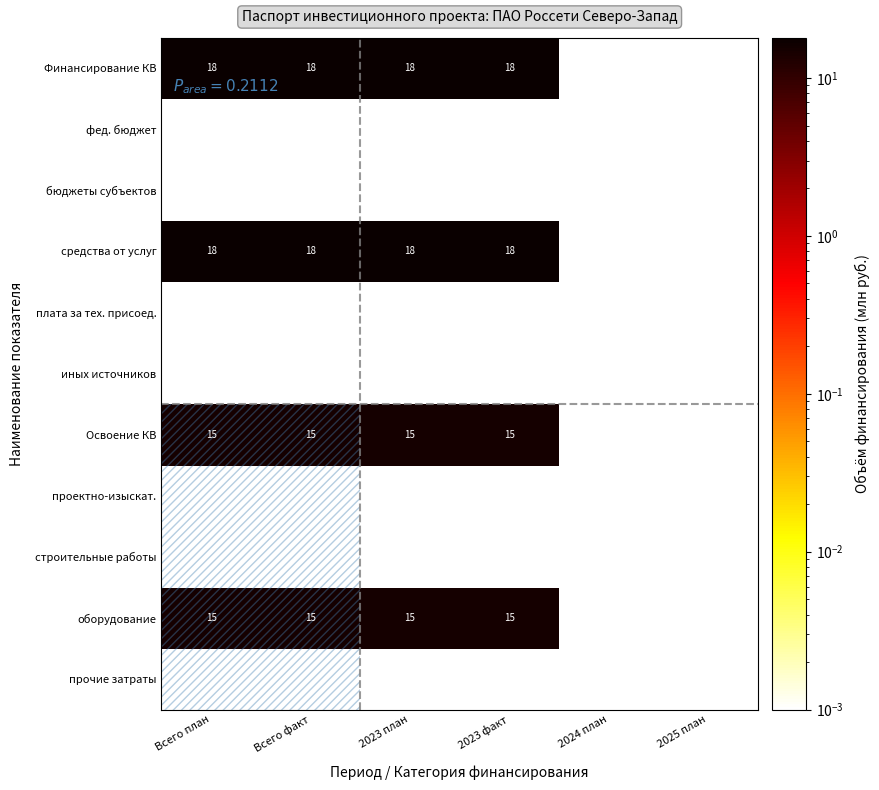

At which category is the sum across all series the highest?

Всего план